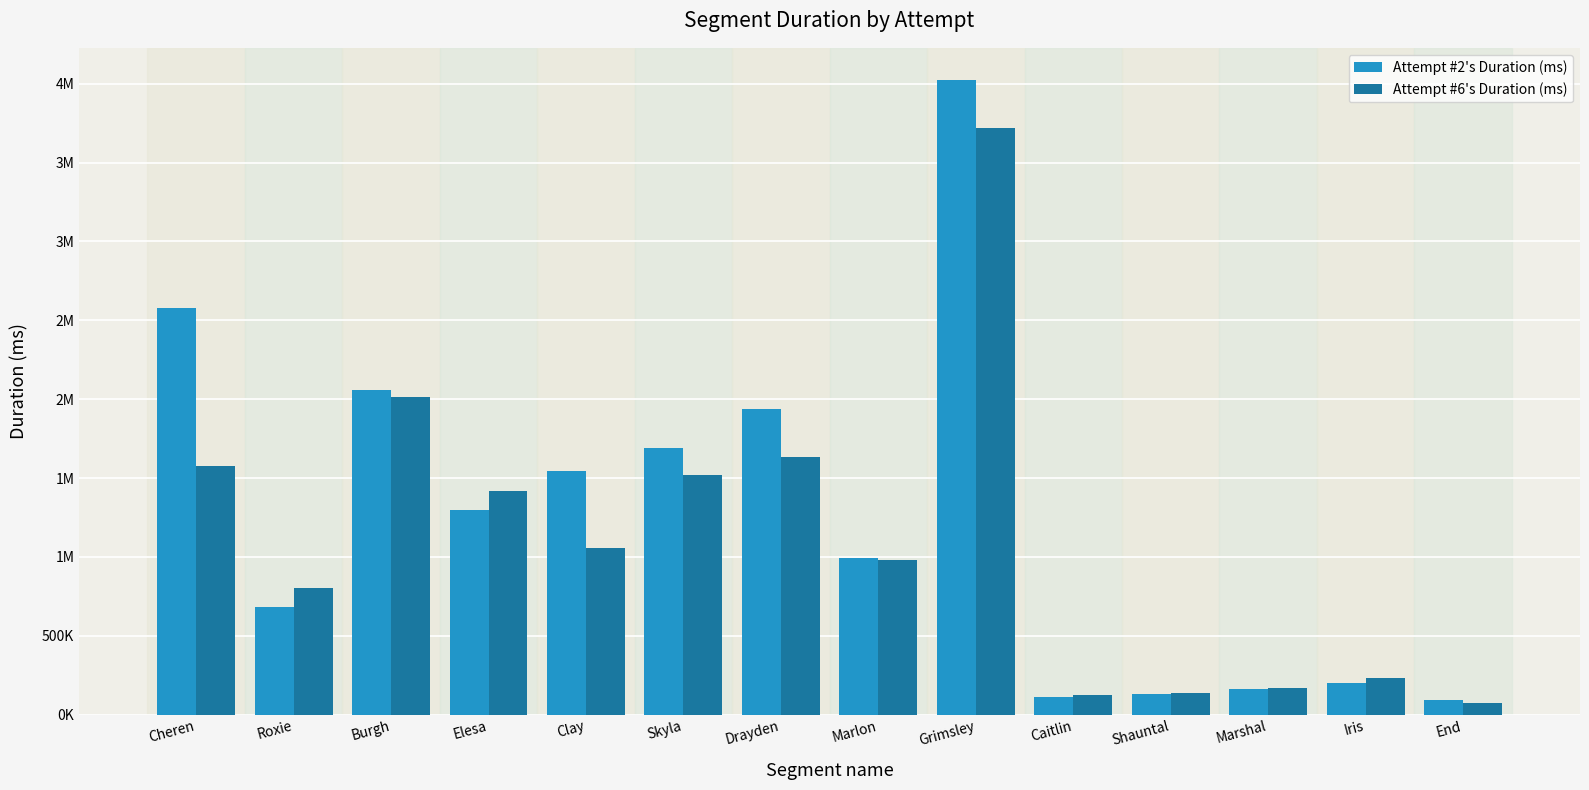

What are all the series names shown in the legend?

Attempt #2's Duration (ms), Attempt #6's Duration (ms)